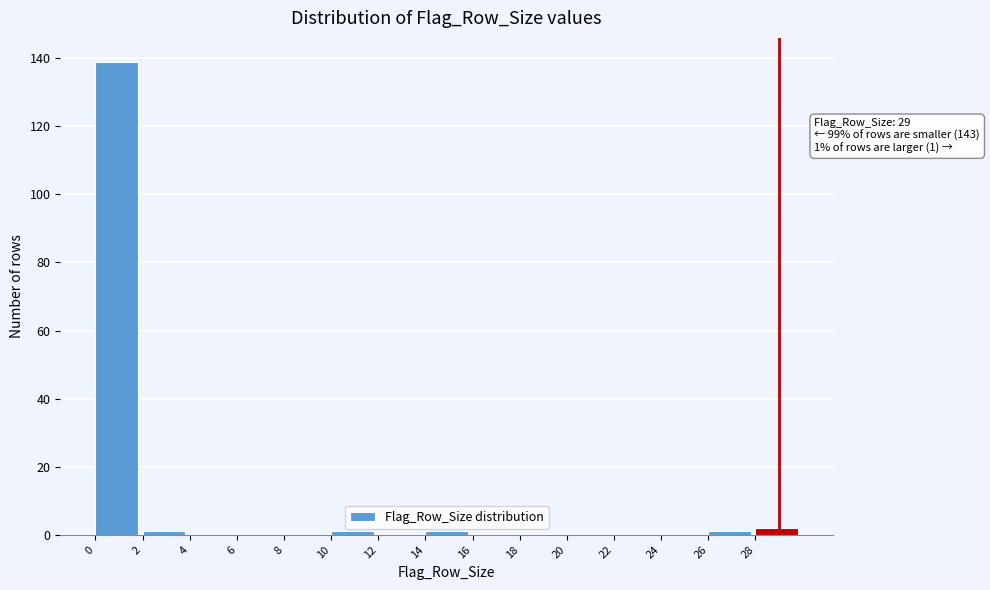

Which range on the x-axis has the tallest bar?

0 to 2